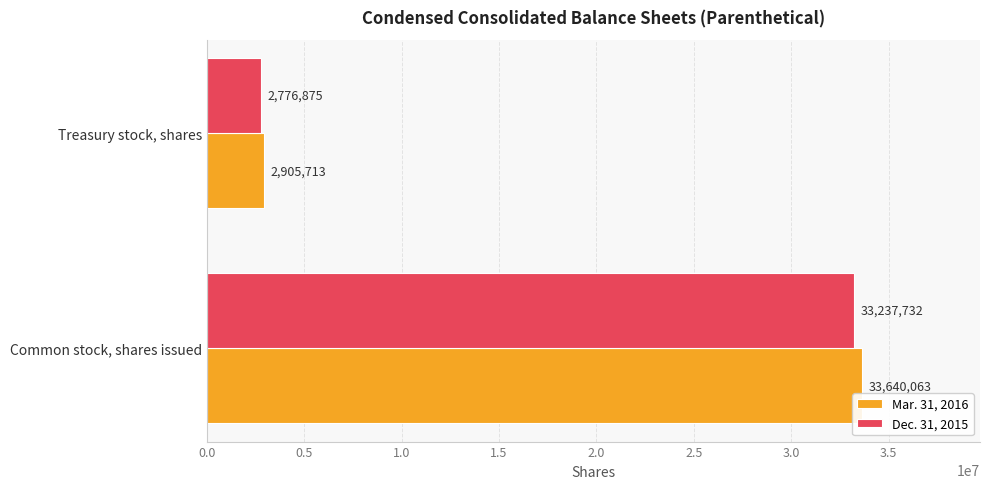

List the series in order of their peak value, highest first.

Mar. 31, 2016, Dec. 31, 2015